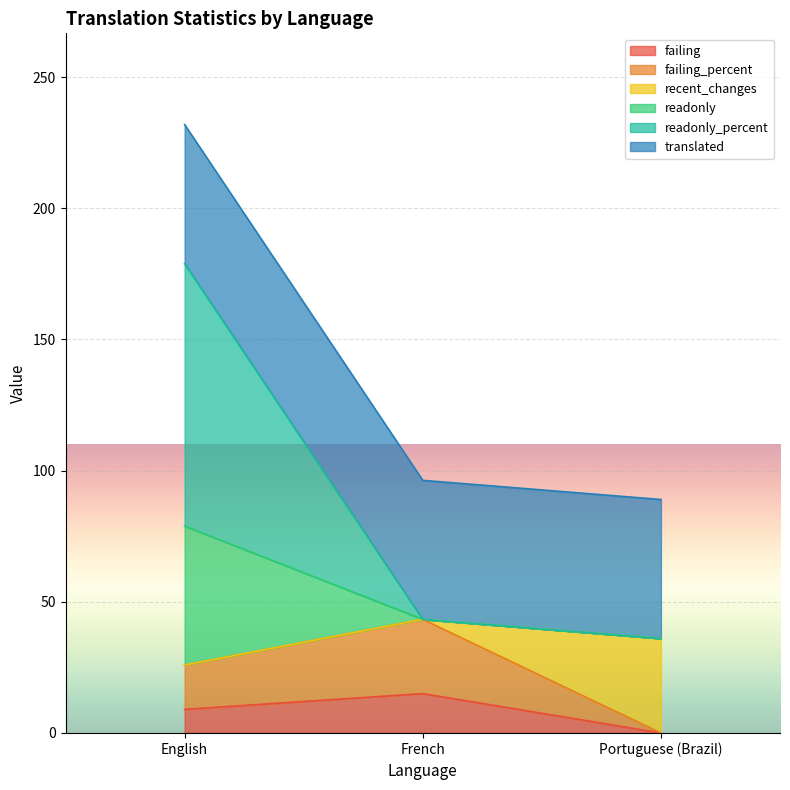

At which category is the sum across all series the highest?

English